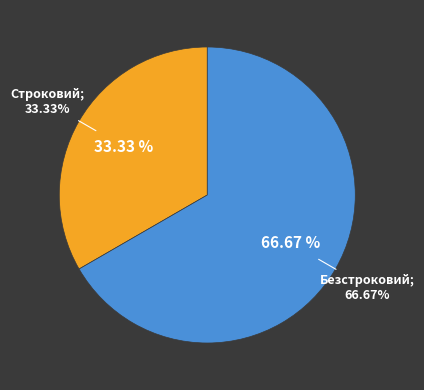

To the nearest percent, what is the difference between the largest and smallest slice percentages?

33%